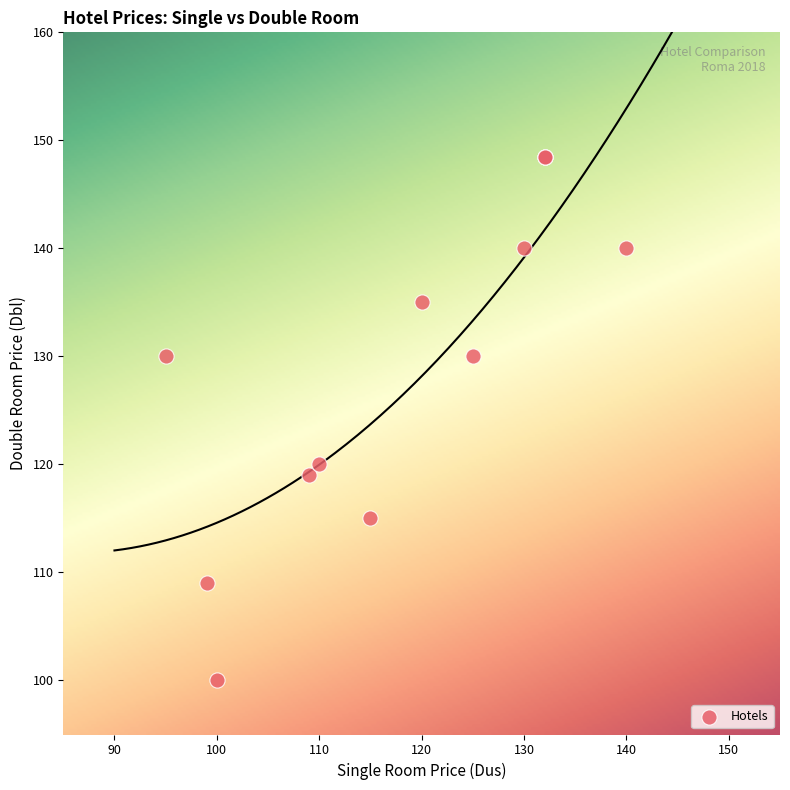

What Y value in the scatter plot is closest to 124?

120.0